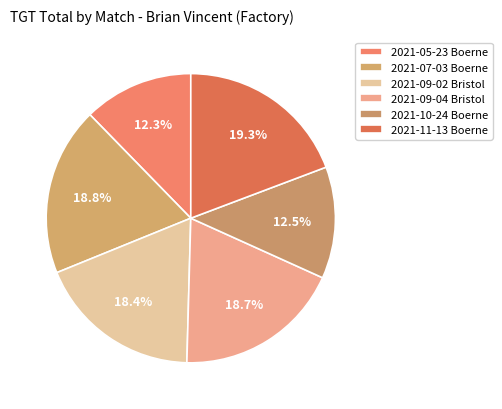

What is the change in value from 2021-07-03 Boerne to 2021-10-24 Boerne?

-374.0